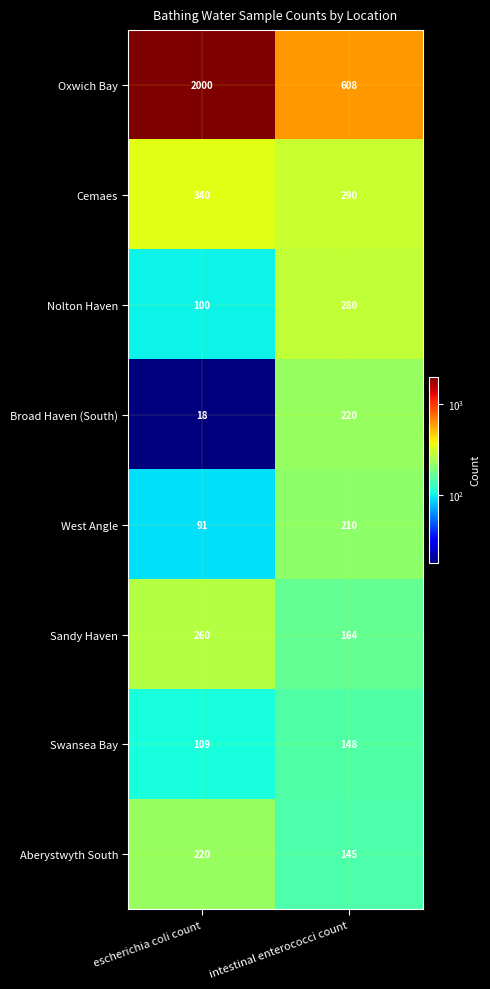

What is the average value of the Sandy Haven series?

212